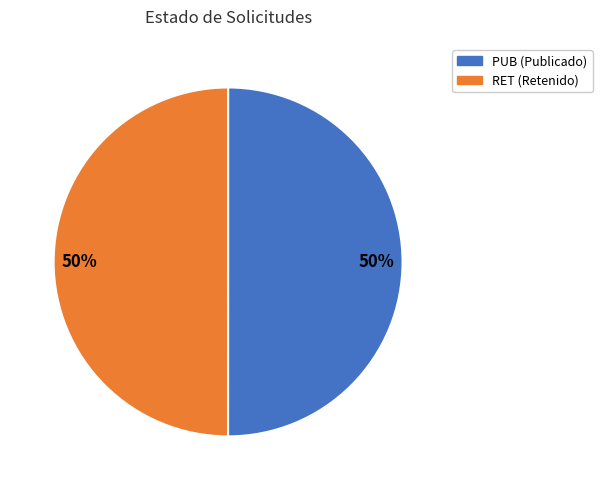

True or false: RET accounts for 50% of the total.

True